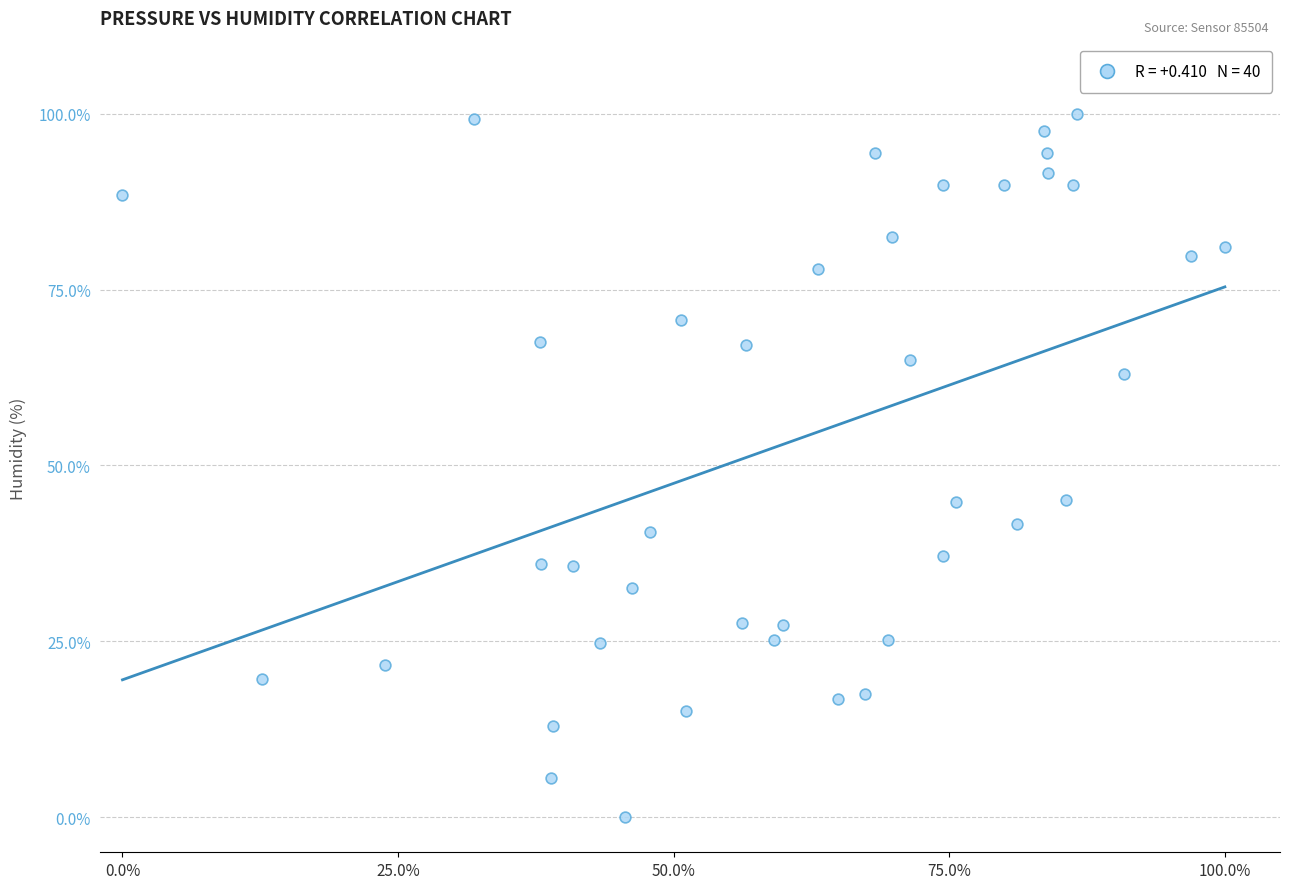

What is the range of X values (max minus min)?

100.0